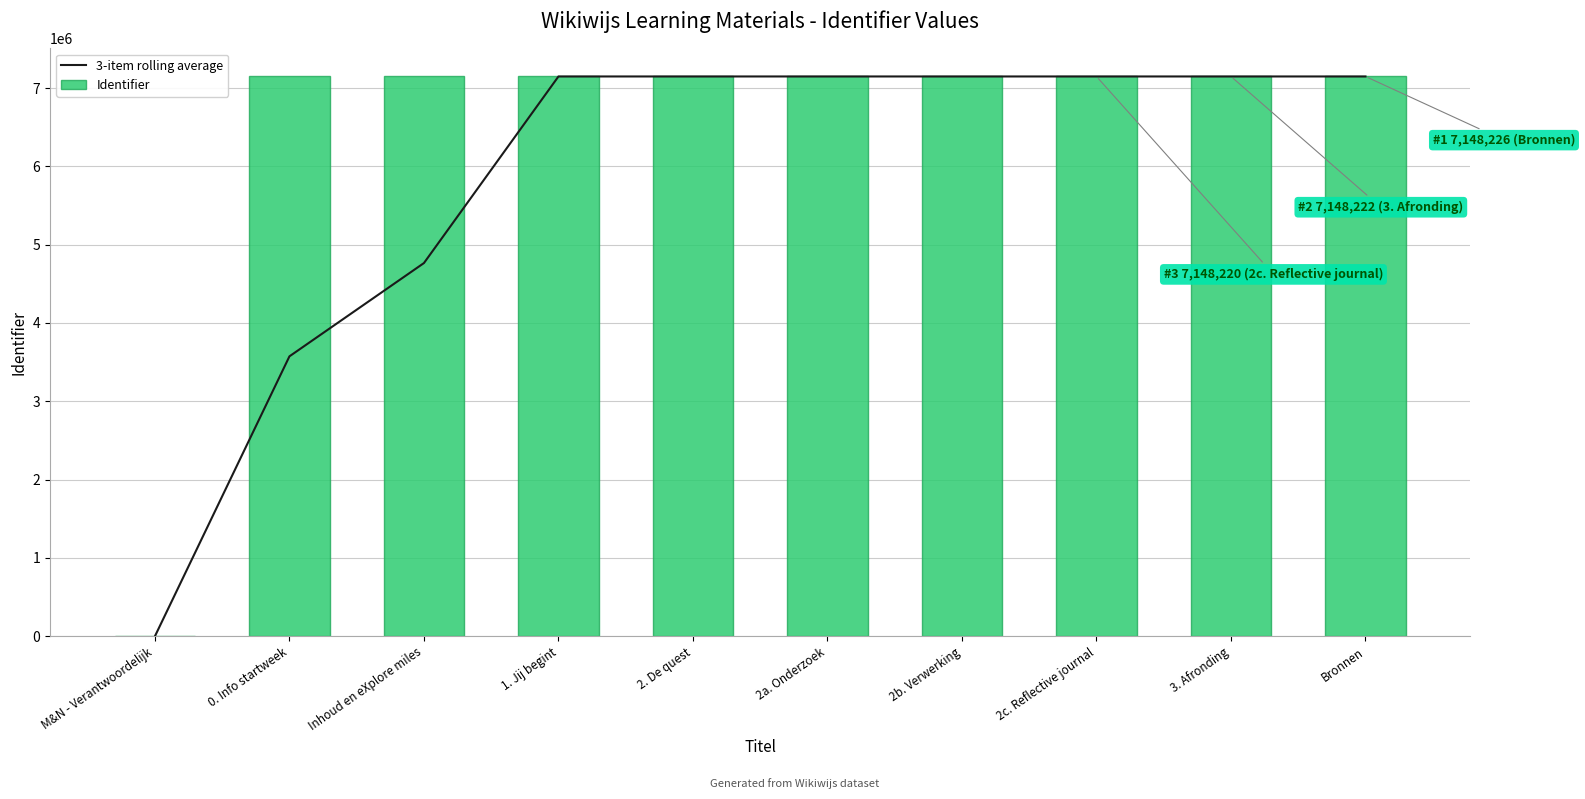

The Identifier series shows 7148222.0 at 3. Afronding. True or false?

True